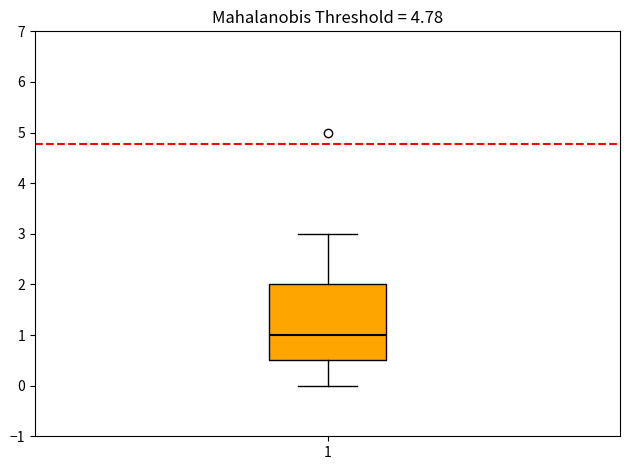

Where does the lower whisker of the box at x = 1 end on the y-axis? The values are not printed on the chart, so give them approximately, as read against the axis.

0.0